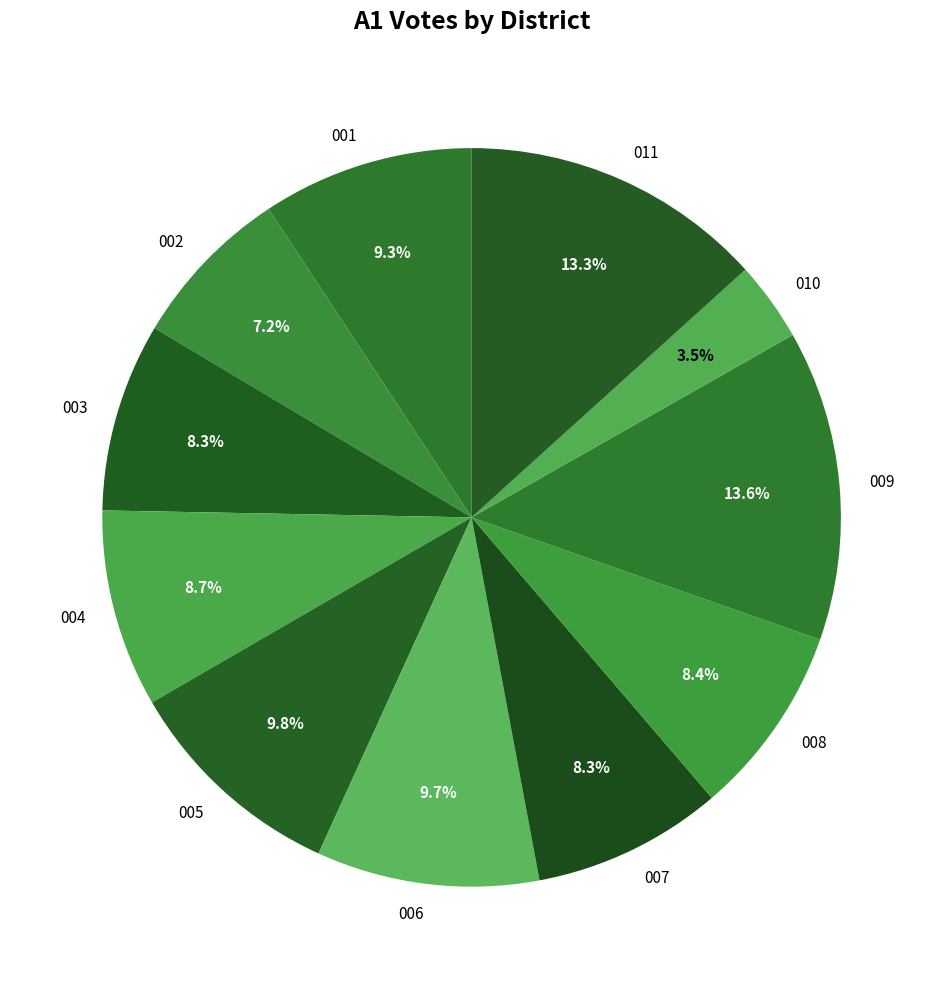

The 011 slice represents 7% of the pie. True or false?

False